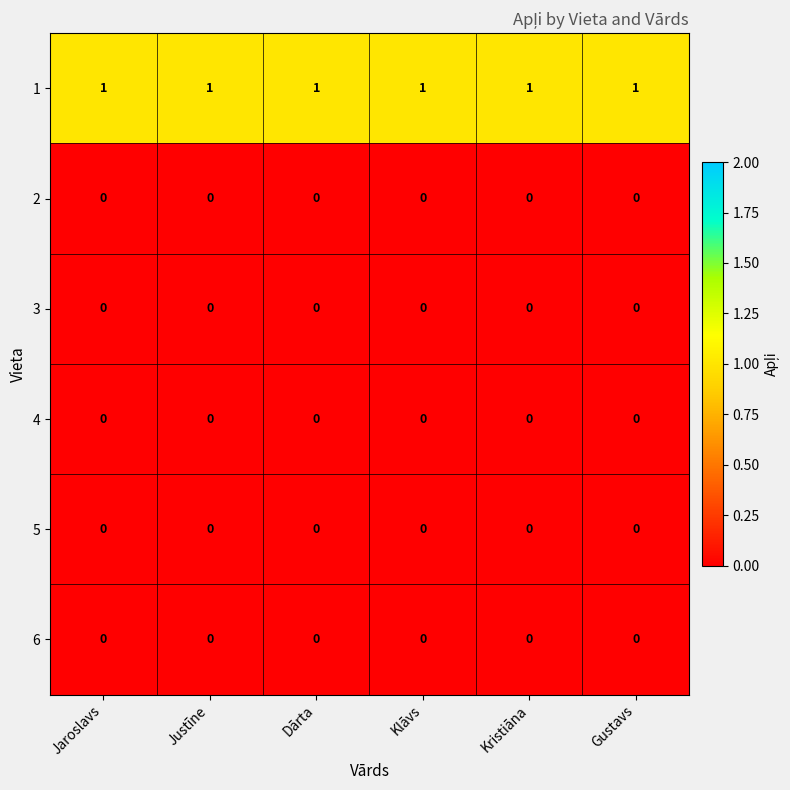

At how many categories does at least one series exceed 0?

6